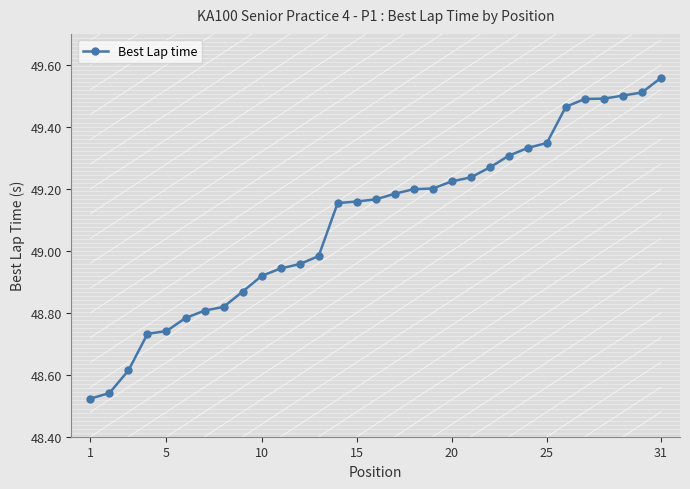

True or false: the data has more than 0 interior local peaks.

False